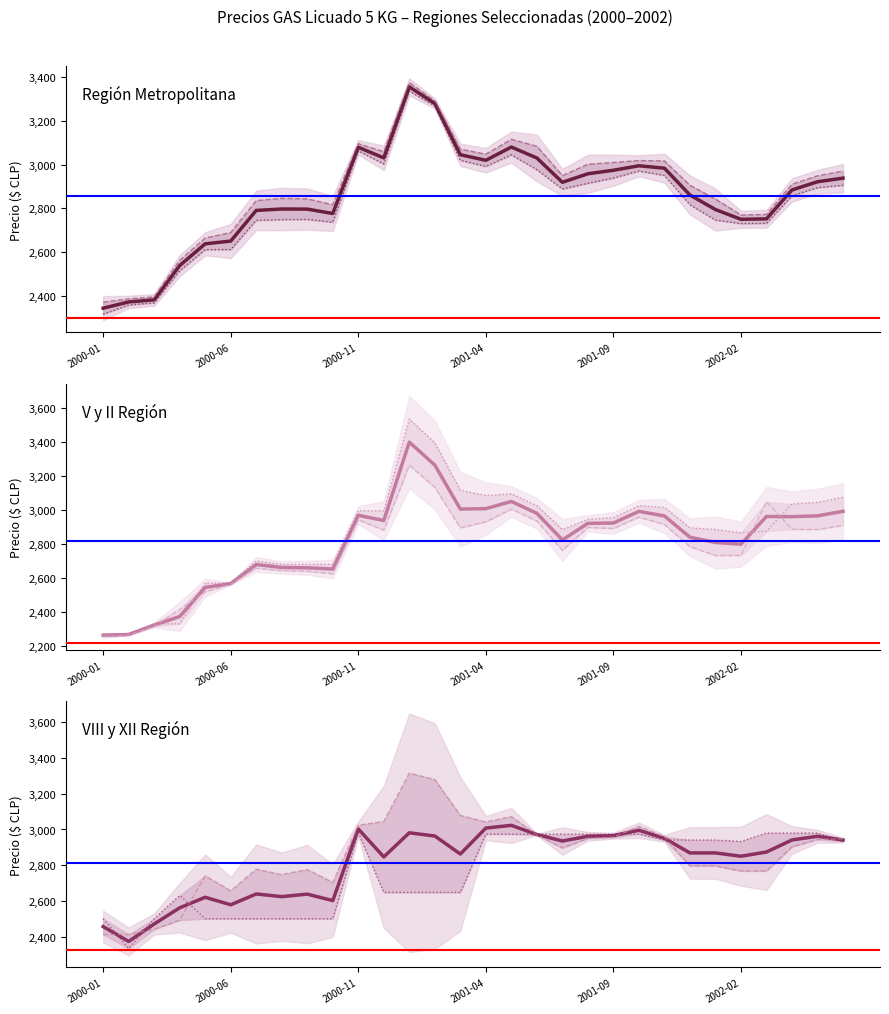

The VIII Región Concepción Corriente series shows 3072 at 2001-05. True or false?

True